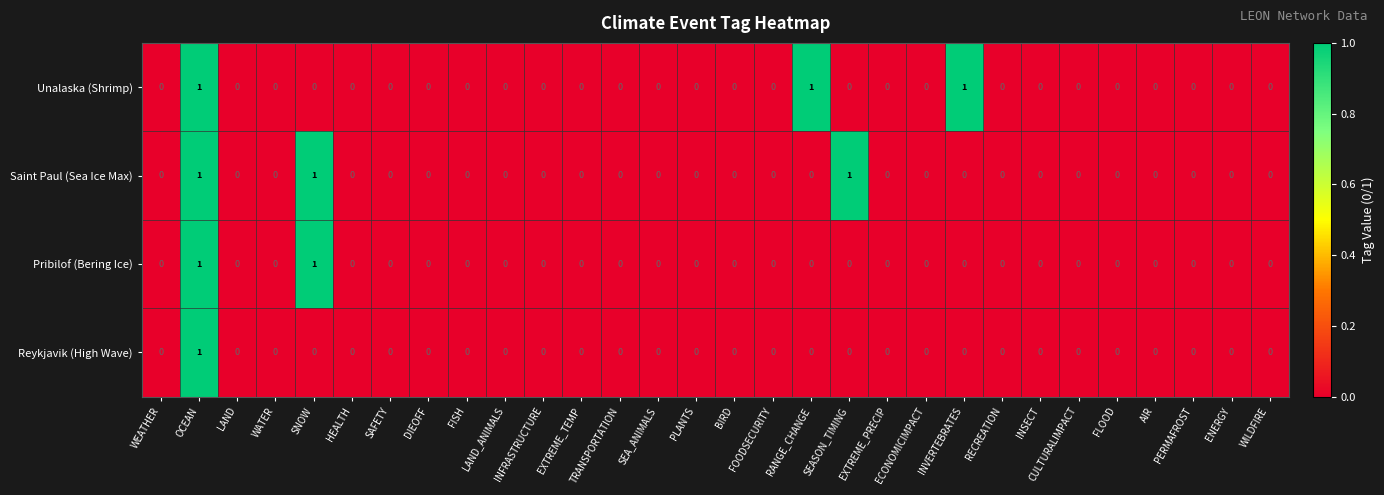

How many Unalaska (Shrimp) values are between 0 and 1?

30